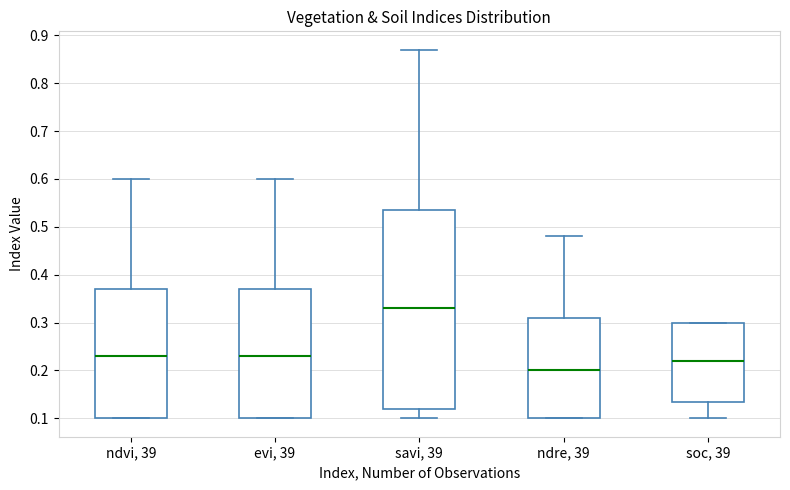

Comparing the boxes themselves (not the whiskers), which one is the tallest?

savi, 39